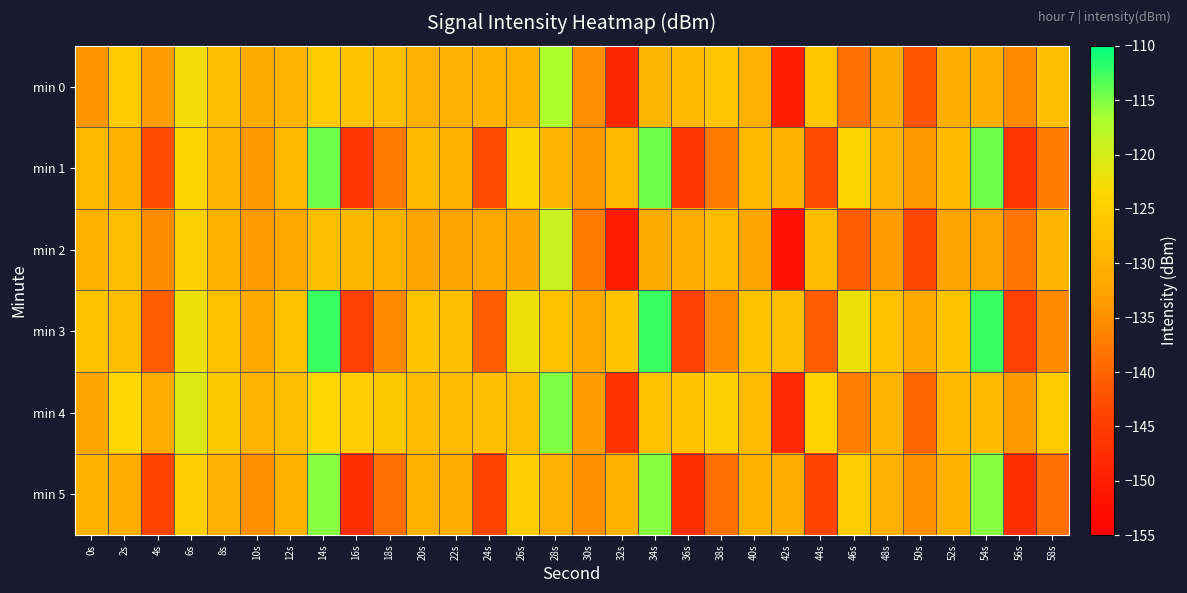

How many data points does each series have?

30